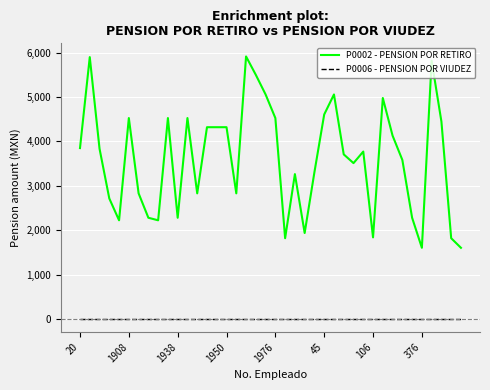

Which series has the widest spread of values?

P0002 - PENSION POR RETIRO